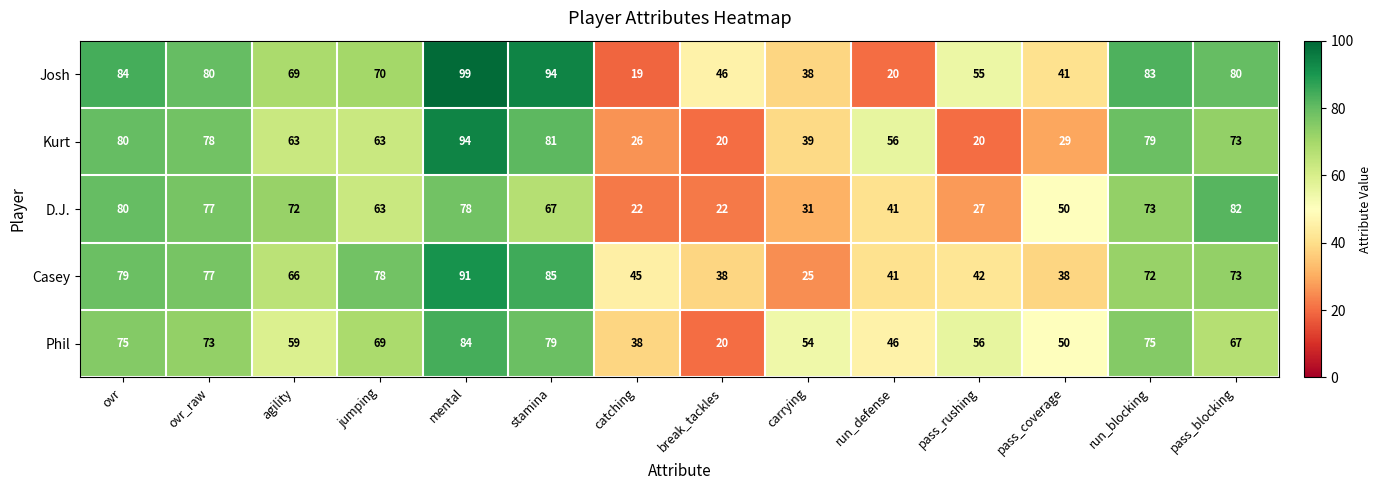

The value of Kurt at ovr is 80. True or false?

True